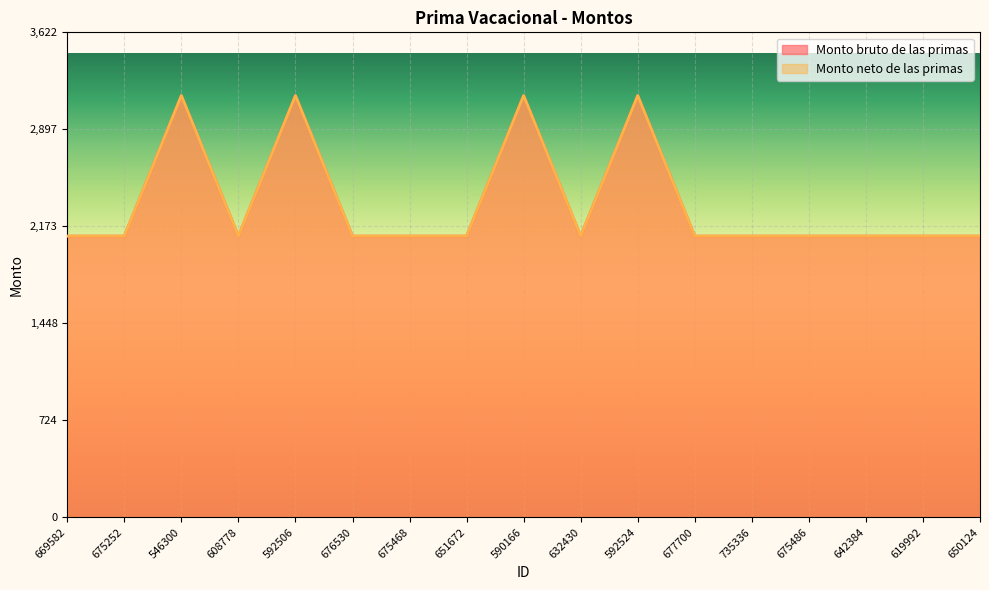

Rank the series at 619992 from lowest to highest value.

Monto bruto de las primas, Monto neto de las primas